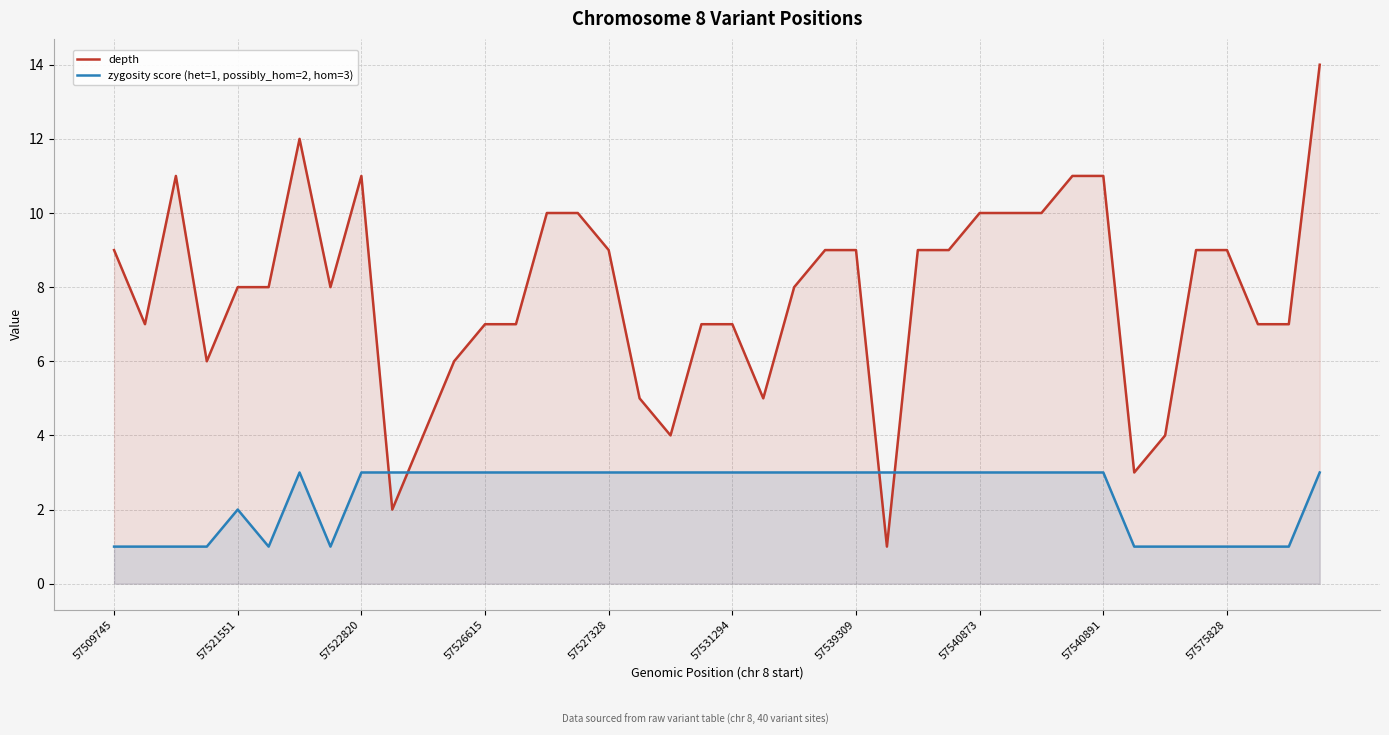

How many interior local valleys does the zygosity score (het=1, possibly_hom=2, hom=3) series have?

2